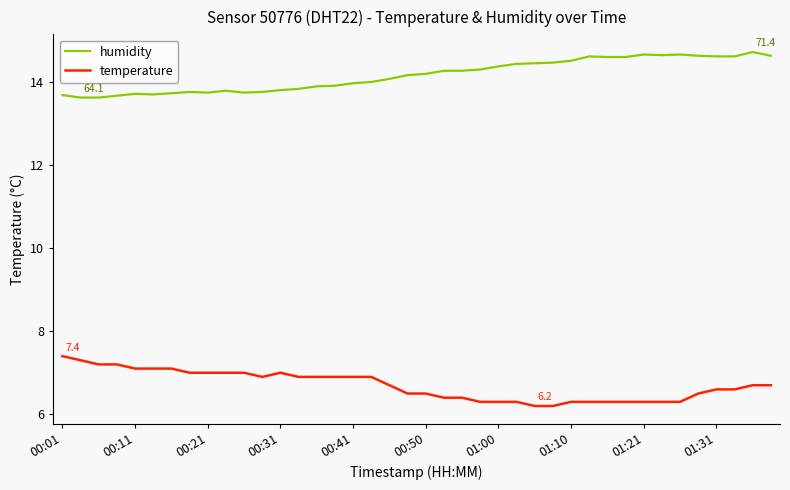

True or false: humidity and temperature intersect in this chart.

False